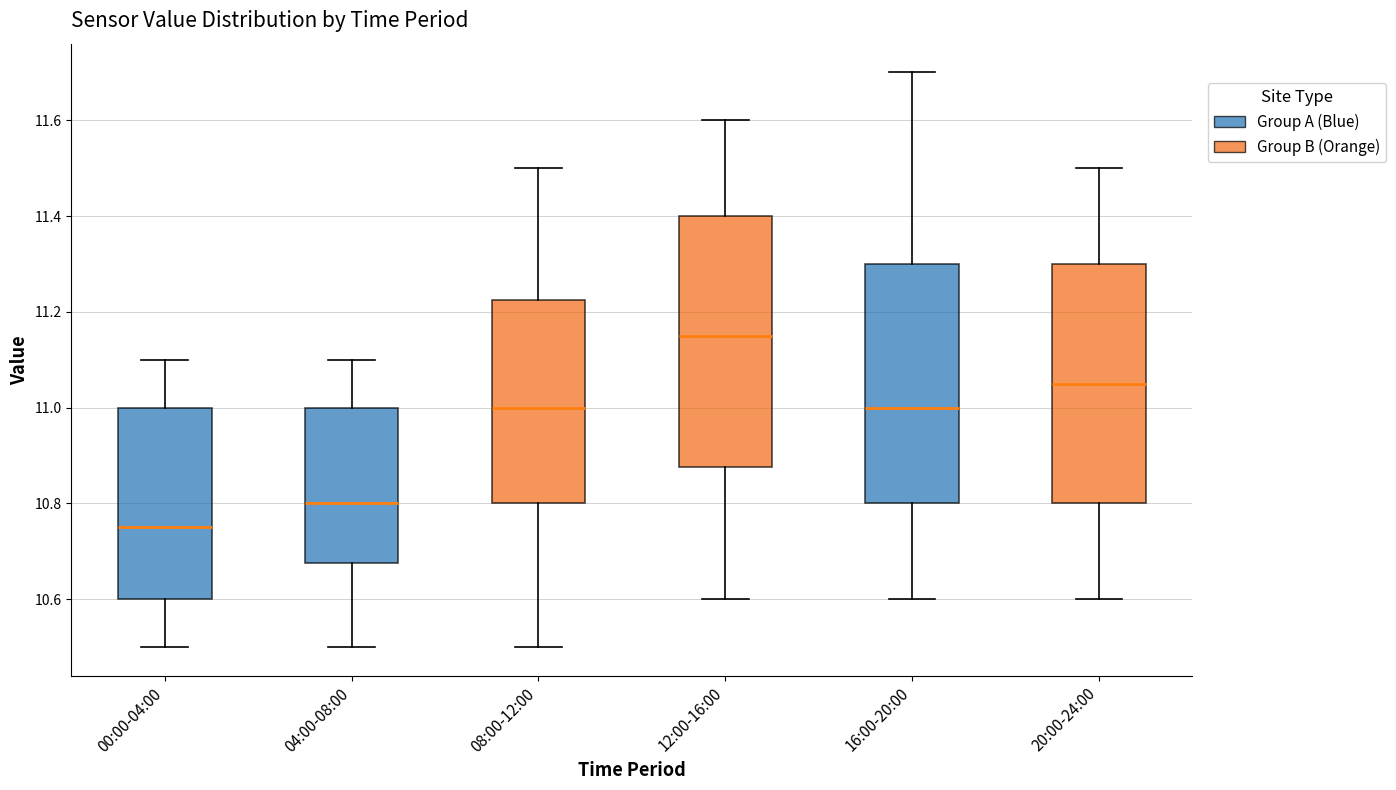

Reading left to right, read every box against the y-axis: the position of its median line, the range the box covers, and the ends of its whiskers. The values are not printed on the chart, so give them approximately, as read against the axis.

00:00-04:00: median 10.76, box 10.60 to 11.00, whiskers 10.50 to 11.10
04:00-08:00: median 10.80, box 10.68 to 11.00, whiskers 10.50 to 11.10
08:00-12:00: median 11.00, box 10.80 to 11.22, whiskers 10.50 to 11.50
12:00-16:00: median 11.16, box 10.88 to 11.40, whiskers 10.60 to 11.60
16:00-20:00: median 11.00, box 10.80 to 11.30, whiskers 10.60 to 11.70
20:00-24:00: median 11.06, box 10.80 to 11.30, whiskers 10.60 to 11.50